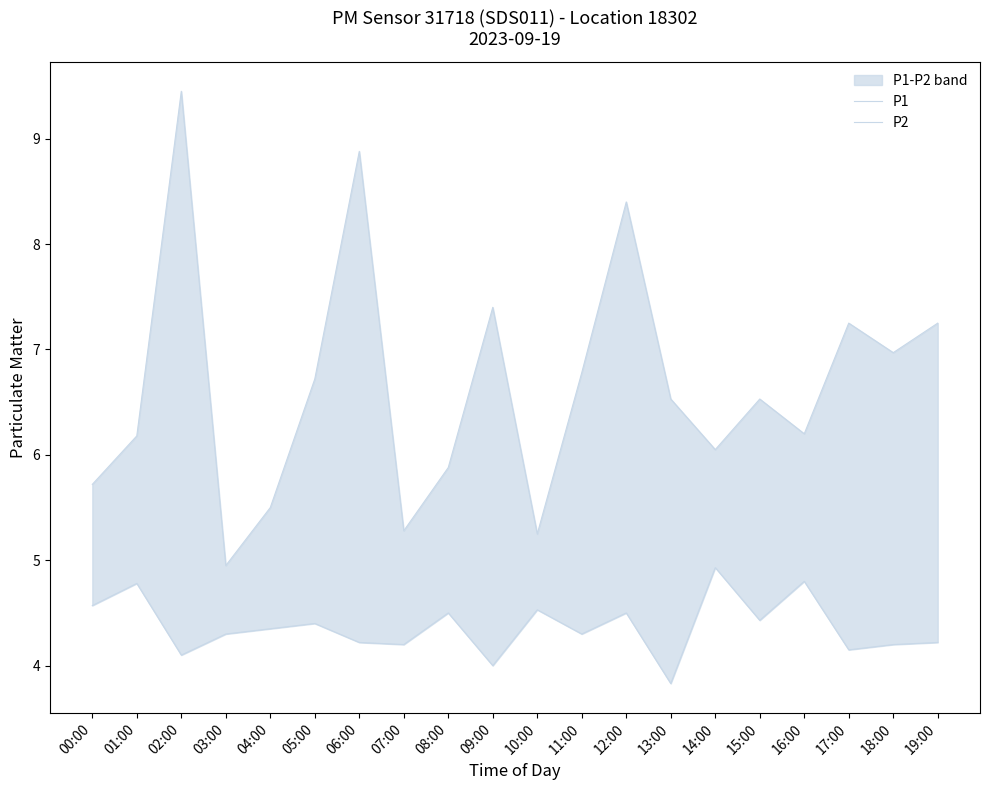

True or false: P1 has more than 0 points higher than both neighbors.

True